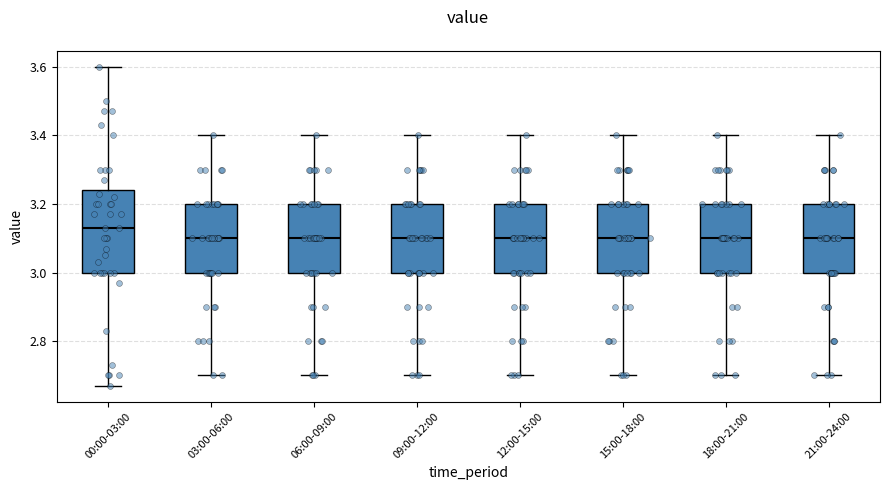

Comparing the boxes themselves (not the whiskers), which one is the tallest?

00:00-03:00